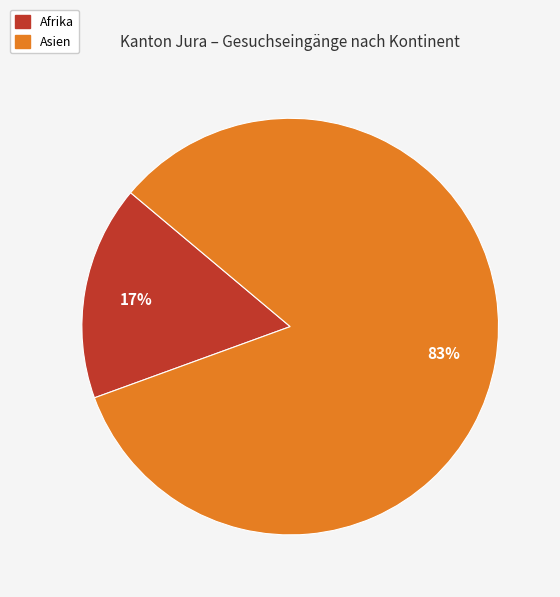

Which slice is the smallest?

Afrika